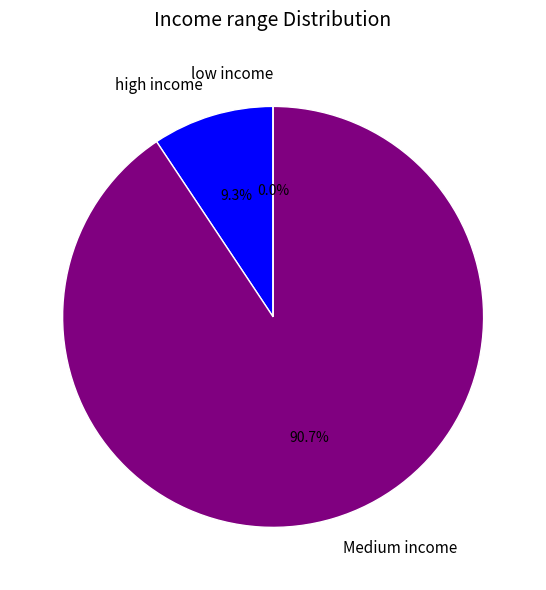

To the nearest percent, what portion does 259266 represent?

9%